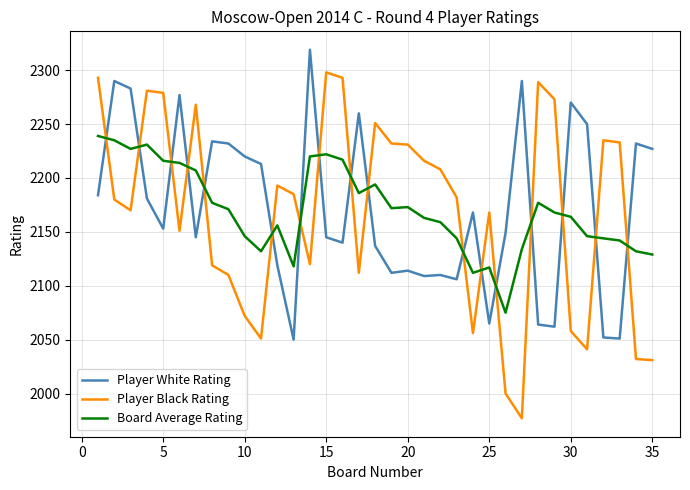

True or false: Board Average Rating and Player White Rating intersect in this chart.

True